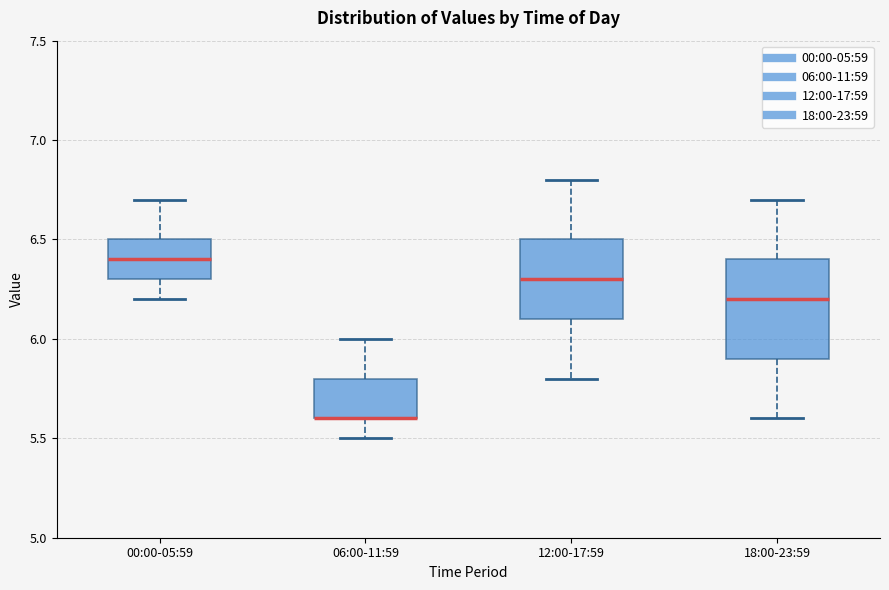

Comparing the boxes themselves (not the whiskers), which one is the tallest?

18:00-23:59